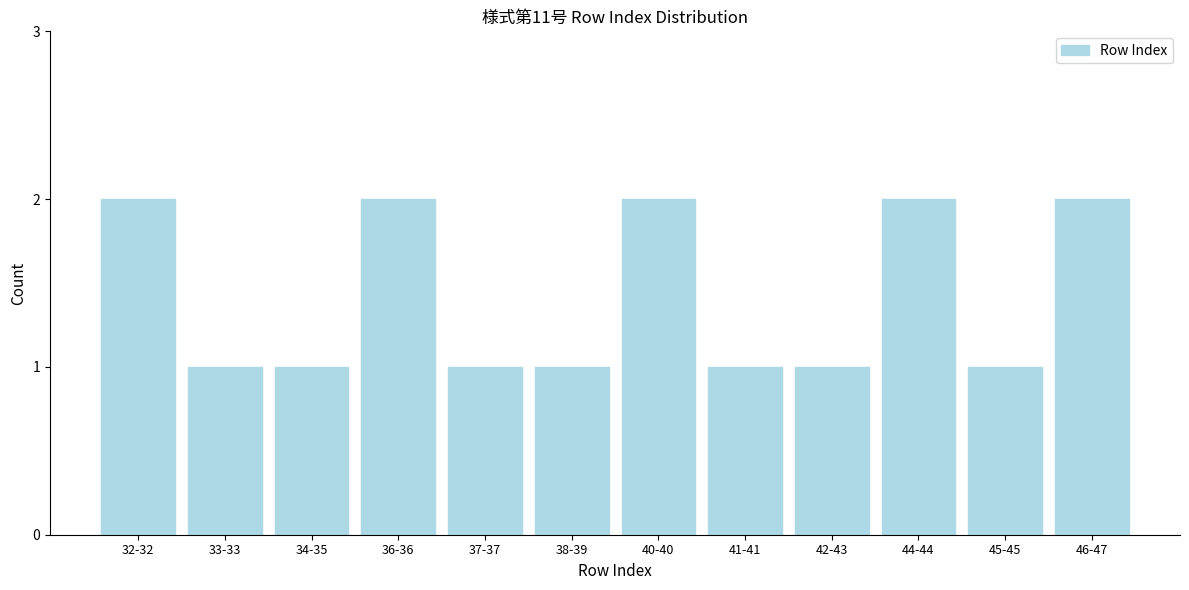

Reading right to left, extract all data points from this chart.

2	1	2	1	1	2	1	1	2	1	1	2